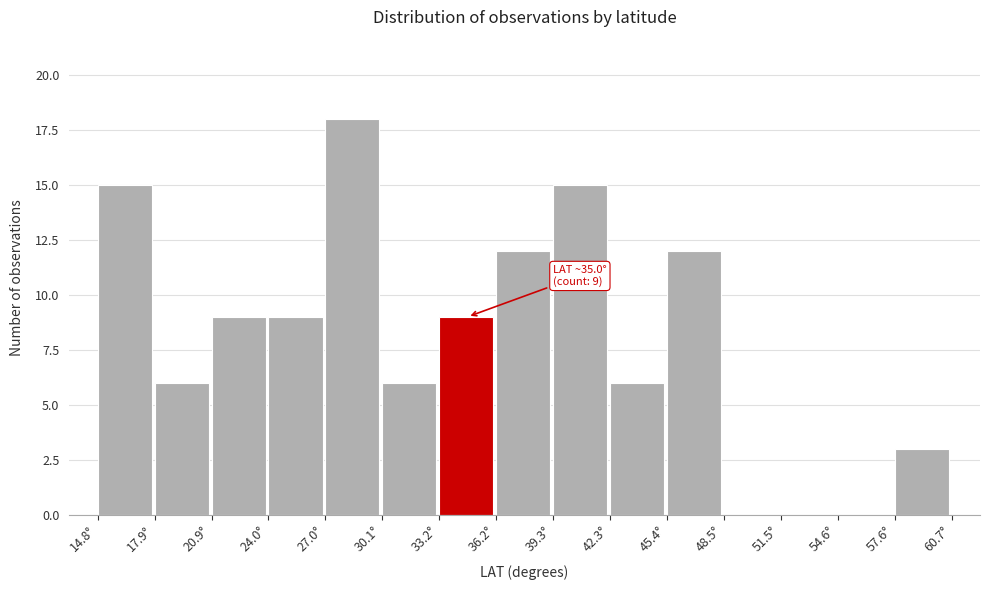

Which range on the x-axis has the tallest bar?

27.0 to 30.0